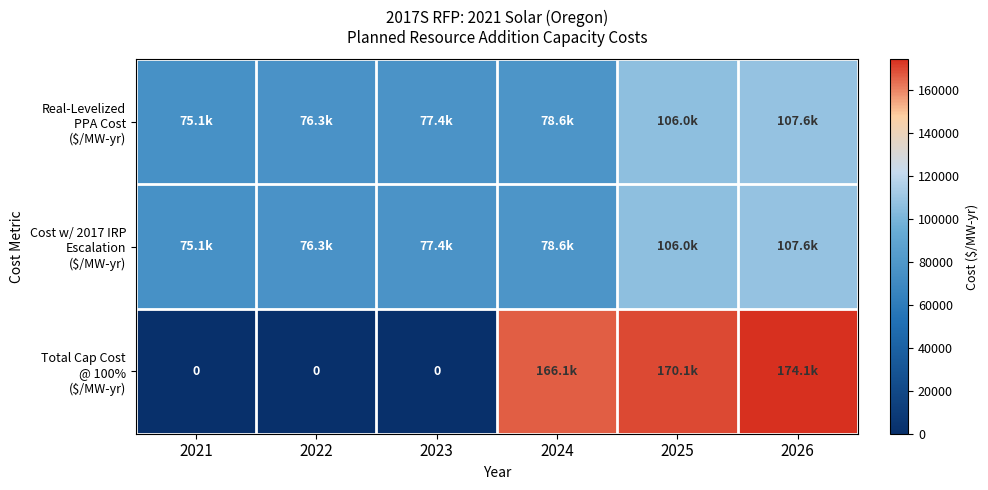

How many values in the Total Cap Cost @ 100% ($/MW-yr) series are below 166077?

3